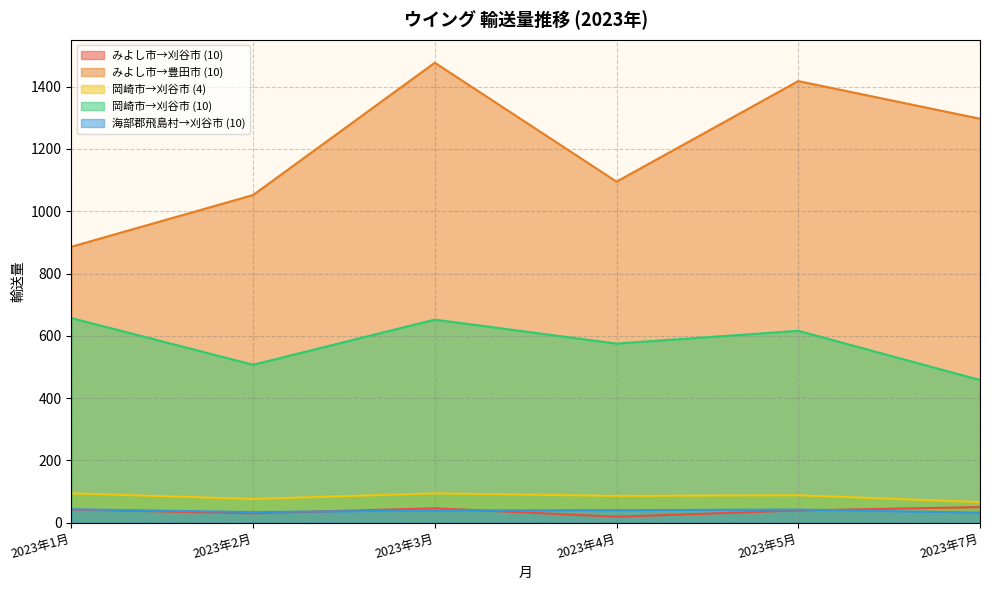

Reading right to left, what are all the values shown in this chart?

みよし市→刈谷市 (10): 2023年7月=50	2023年5月=39	2023年4月=19	2023年3月=46	2023年2月=30	2023年1月=42
みよし市→豊田市 (10): 2023年7月=1297	2023年5月=1418	2023年4月=1095	2023年3月=1477	2023年2月=1052	2023年1月=886
岡崎市→刈谷市 (4): 2023年7月=66	2023年5月=88	2023年4月=86	2023年3月=94	2023年2月=76	2023年1月=94
岡崎市→刈谷市 (10): 2023年7月=458	2023年5月=616	2023年4月=575	2023年3月=652	2023年2月=507	2023年1月=657
海部郡飛島村→刈谷市 (10): 2023年7月=32	2023年5月=42	2023年4月=40	2023年3月=39	2023年2月=34	2023年1月=43